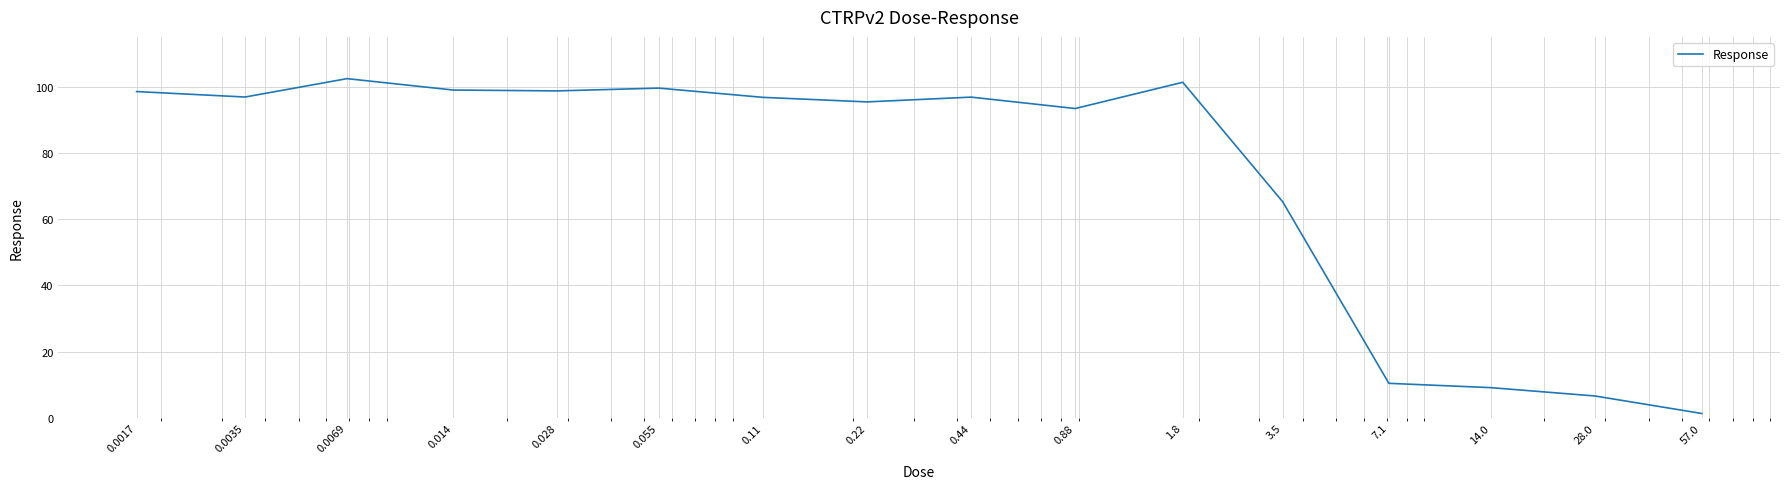

What is the difference between the maximum and minimum values?

101.1